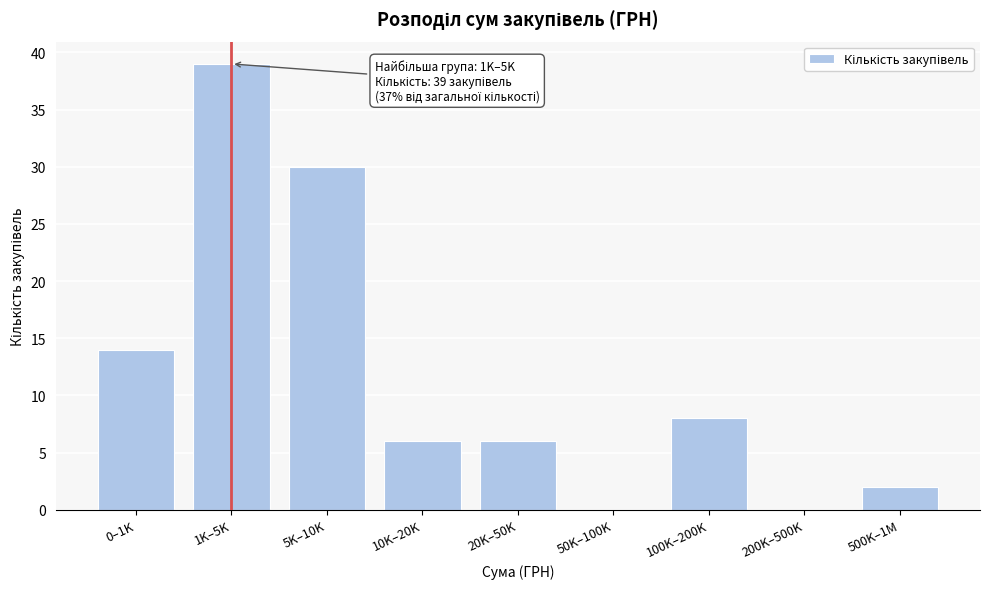

Reading left to right, extract all data points from this chart.

0–1K=14	1K–5K=39	5K–10K=30	10K–20K=6	20K–50K=6	50K–100K=0	100K–200K=8	200K–500K=0	500K–1M=2